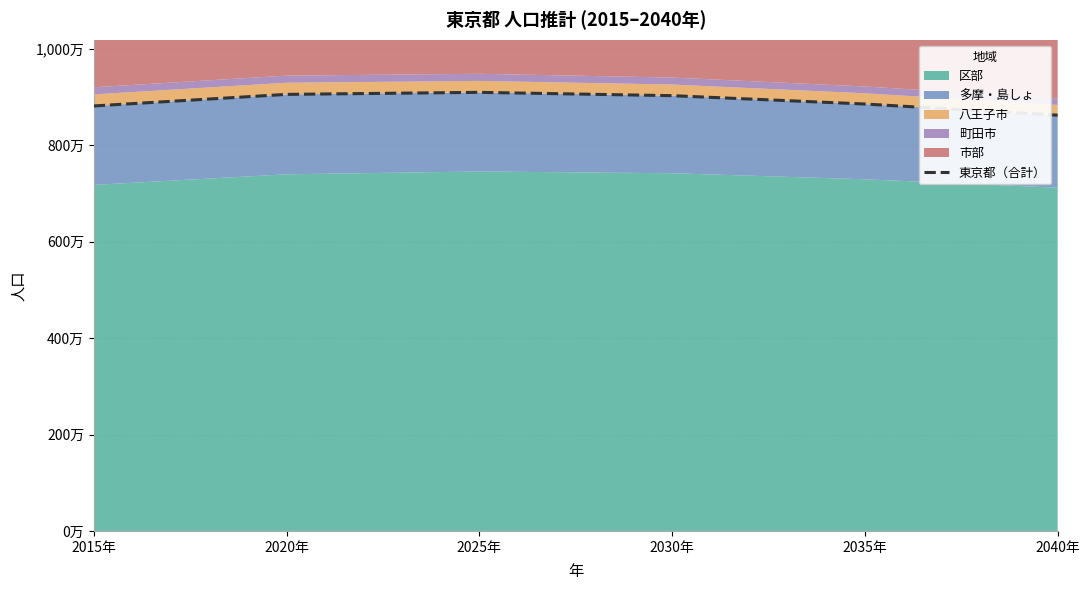

What is the difference between the values at 2030年 and 2025年?

69072